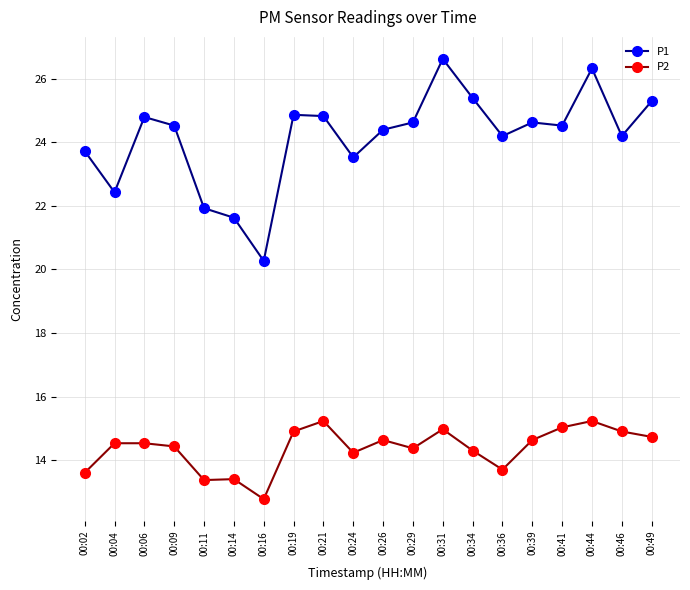

True or false: P2 and P1 cross at least once.

False